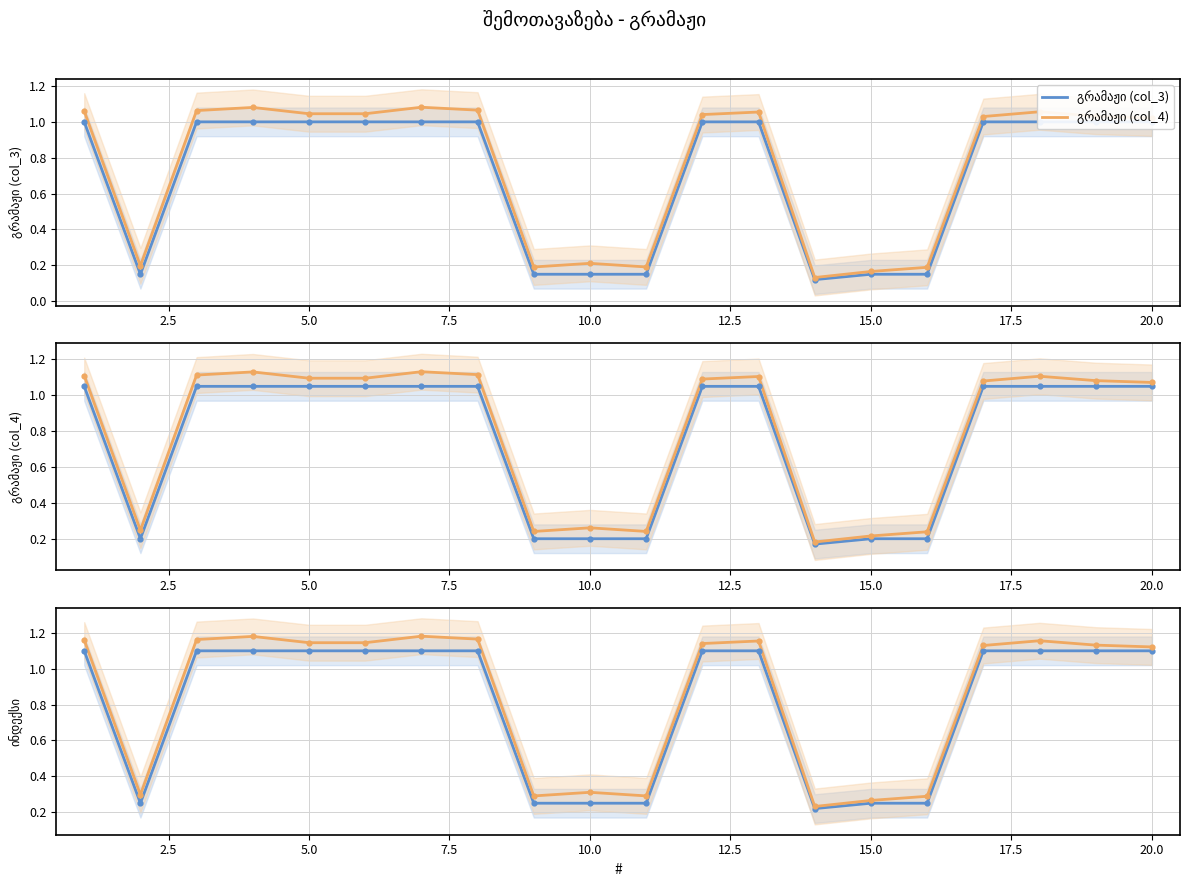

Which series has the largest total across all categories?

გრამაჟი (col_4)